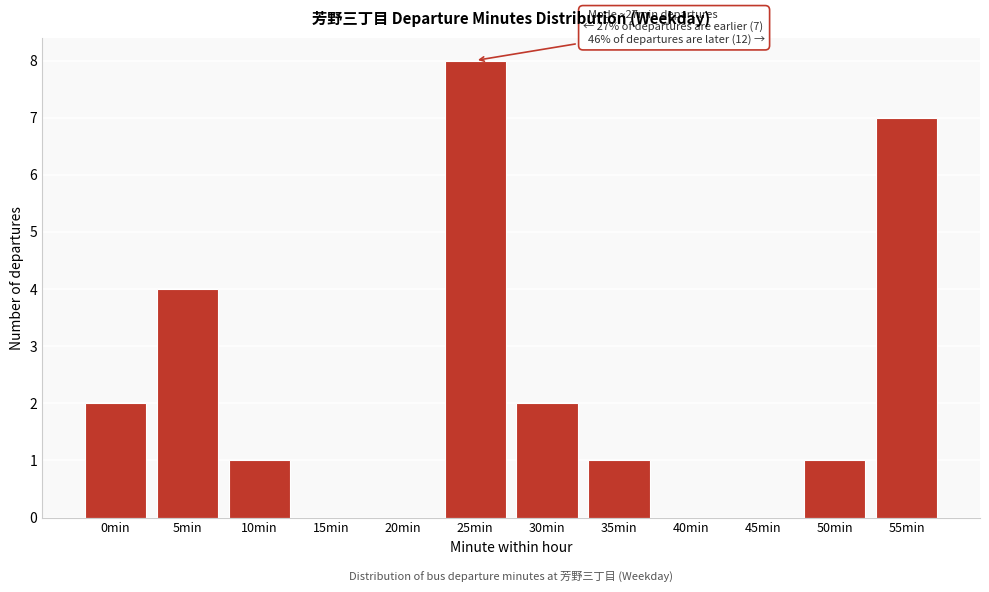

Reading left to right, extract all data points from this chart.

0min=2	5min=4	10min=1	15min=0	20min=0	25min=8	30min=2	35min=1	40min=0	45min=0	50min=1	55min=7